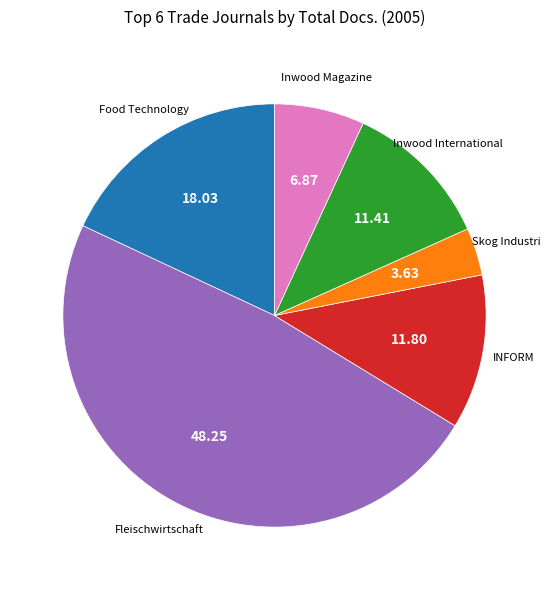

Combined, do Skog Industri and INFORM account for over 50%?

No